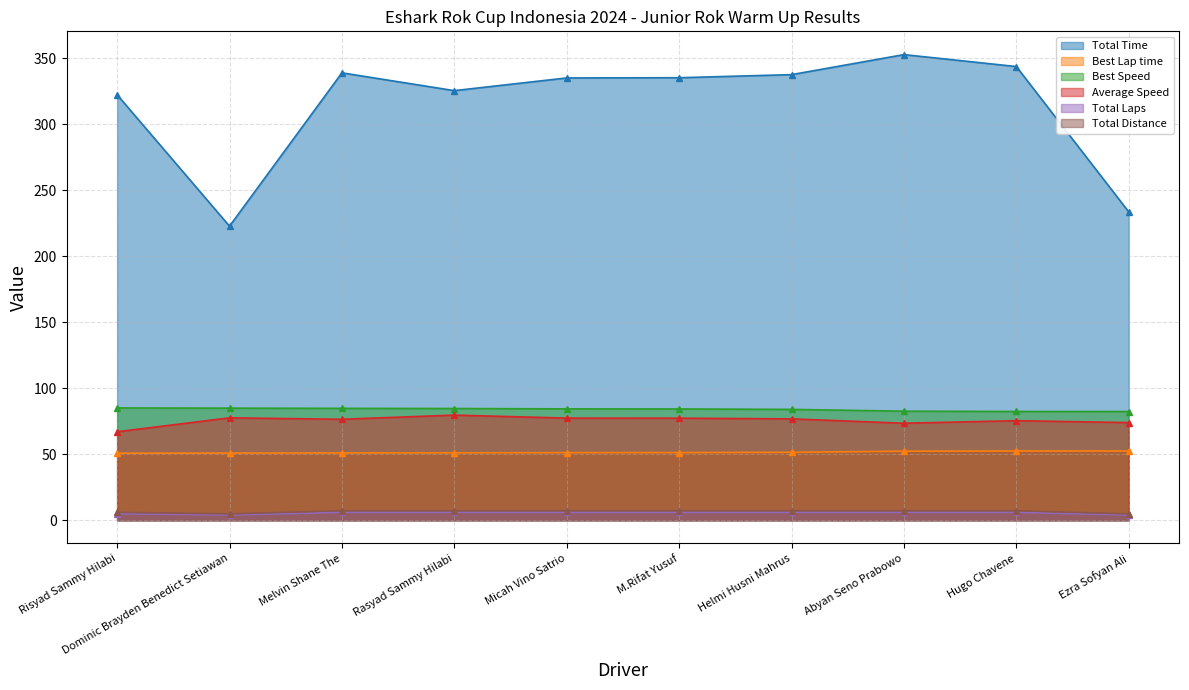

At which category is the sum across all series the highest?

Abyan Seno Prabowo